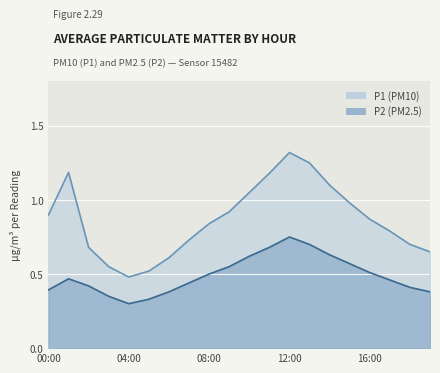

Reading right to left, extract all data points from this chart.

P1: 0.7	0.7	0.8	0.9	1.0	1.1	1.2	1.3	1.2	1.1	0.9	0.8	0.7	0.6	0.5	0.5	0.6	0.7	1.2	0.9
P2: 0.4	0.4	0.5	0.5	0.6	0.6	0.7	0.8	0.7	0.6	0.6	0.5	0.4	0.4	0.3	0.3	0.3	0.4	0.5	0.4